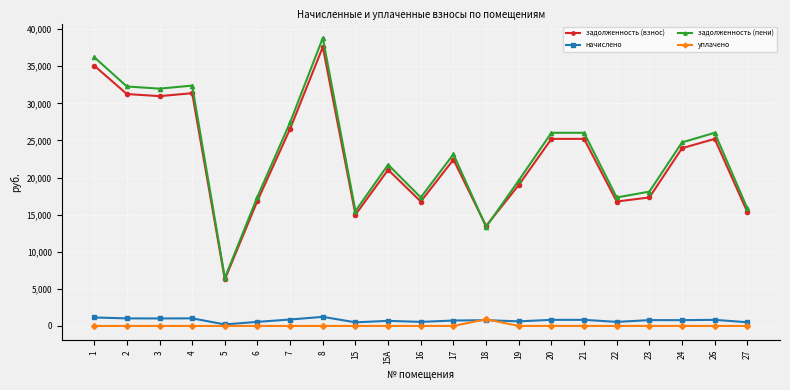

The value of уплачено at 23 is 0.0. True or false?

True